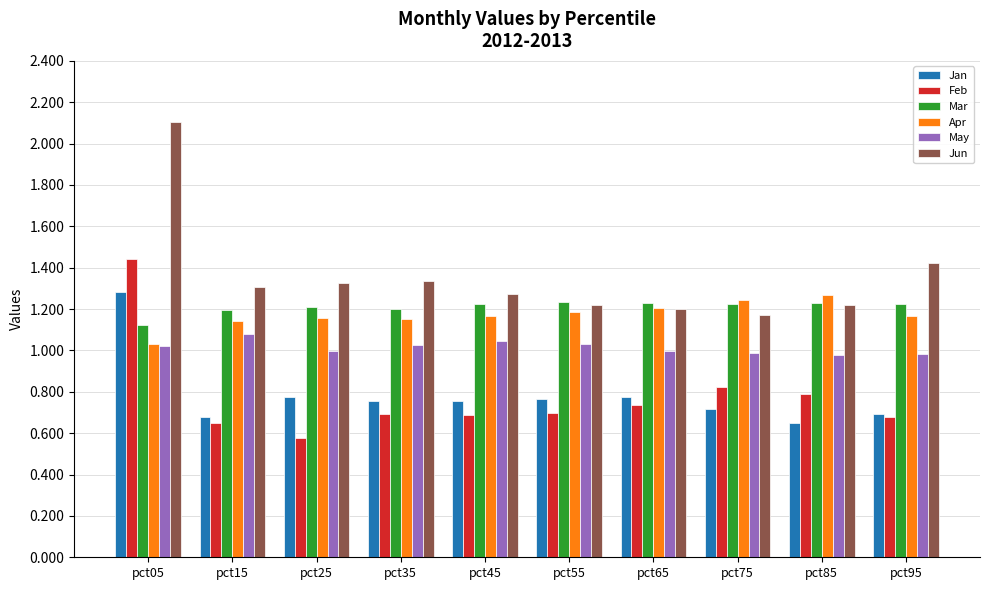

What is the sum of the Jun values at pct55 and pct85?

2.4